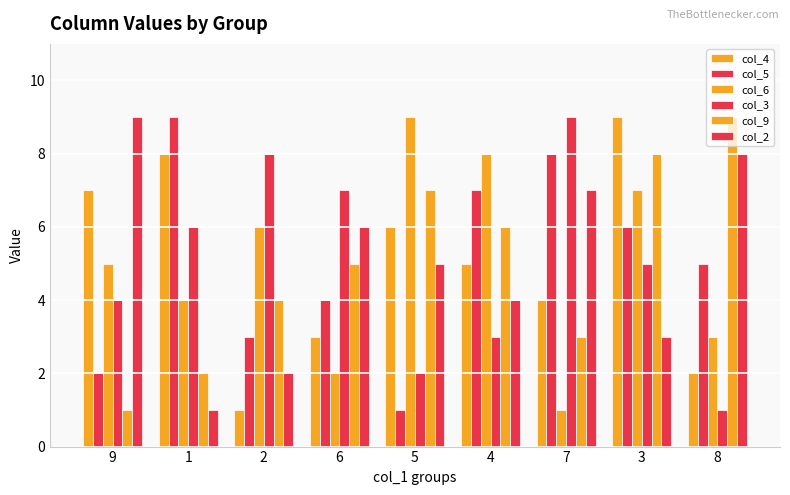

How many distinct data groups are displayed?

6